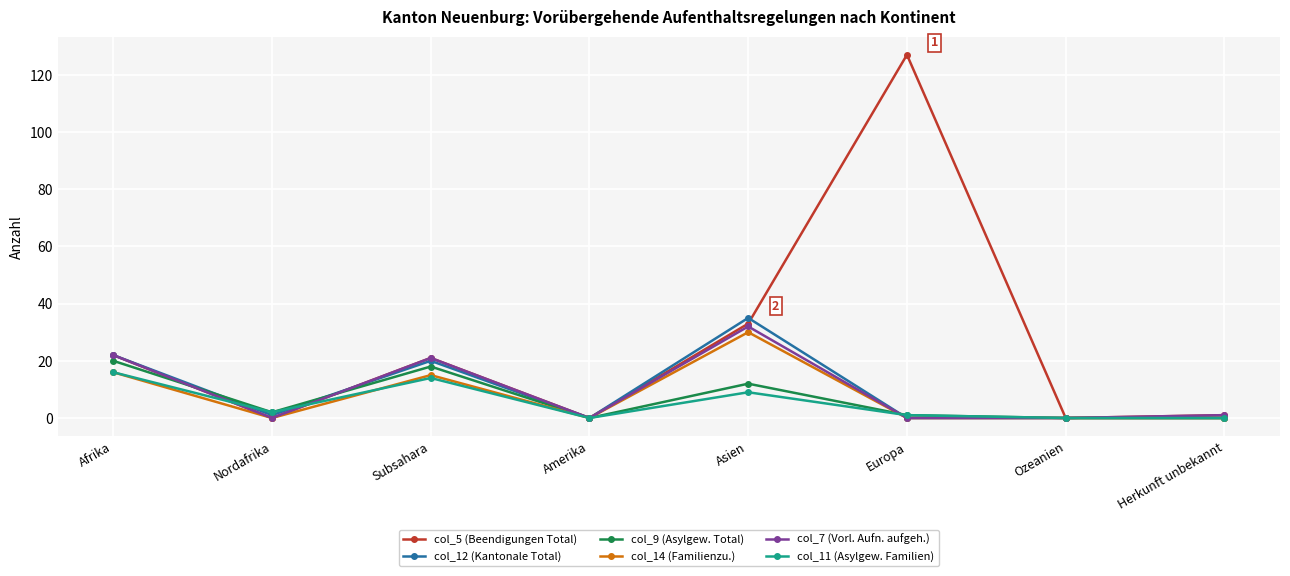

Which category has the highest value across all series?

Europa